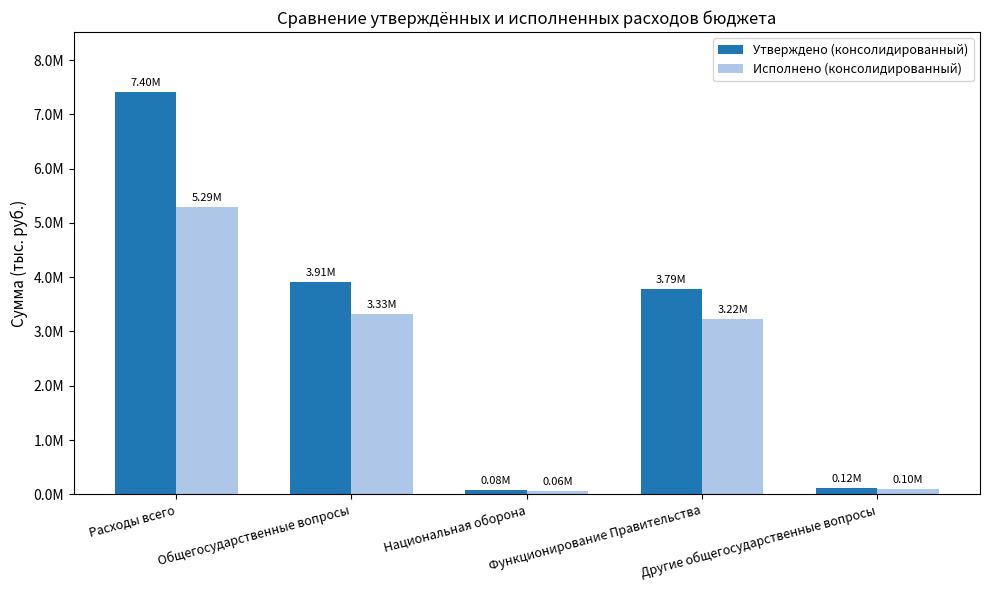

Does the chart contain any negative values?

No